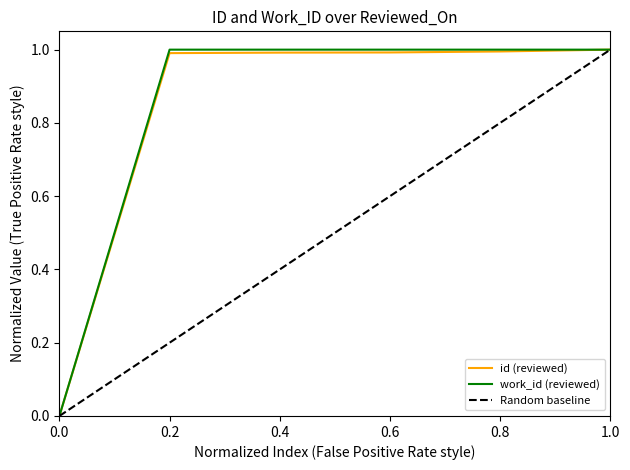

The id (reviewed) series shows 1.0 at 1.0. True or false?

True